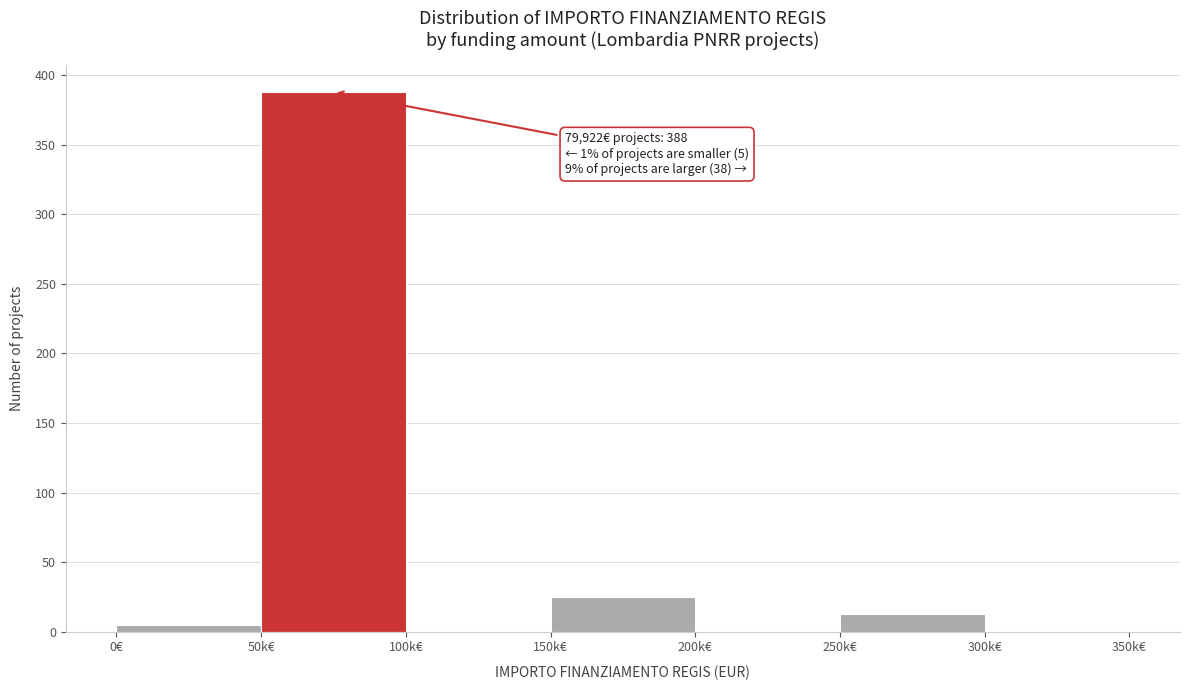

Reading right to left, list all the values displayed in this chart.

300k€=0	250k€=13	200k€=0	150k€=25	100k€=0	50k€=388	0€=5